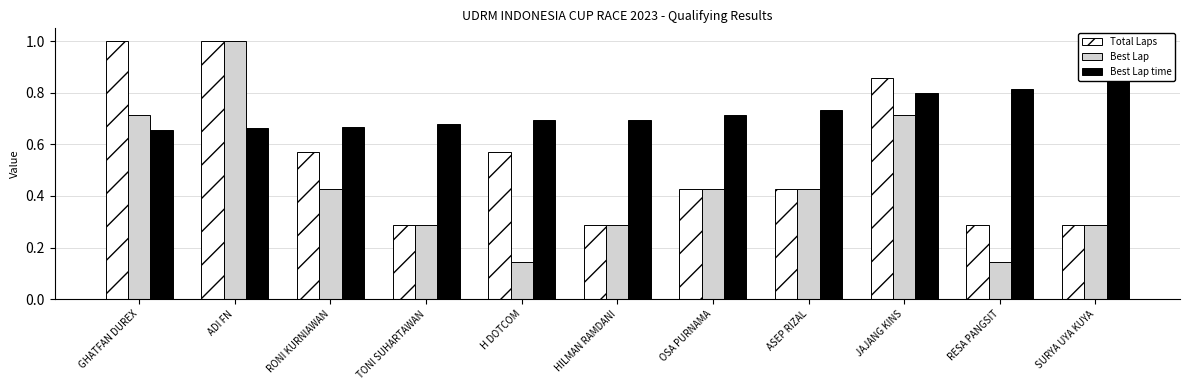

What is the label of the 2nd bar from the left?

ADI FN